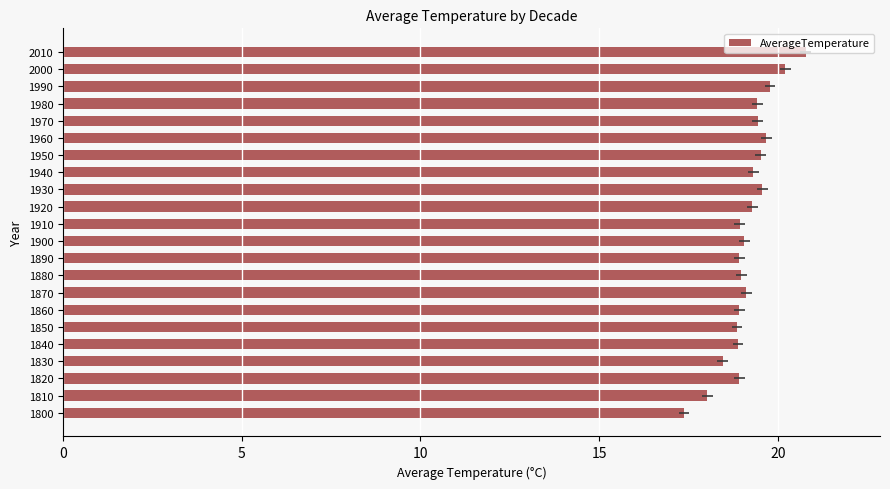

What is the minimum value shown in the chart?

17.4